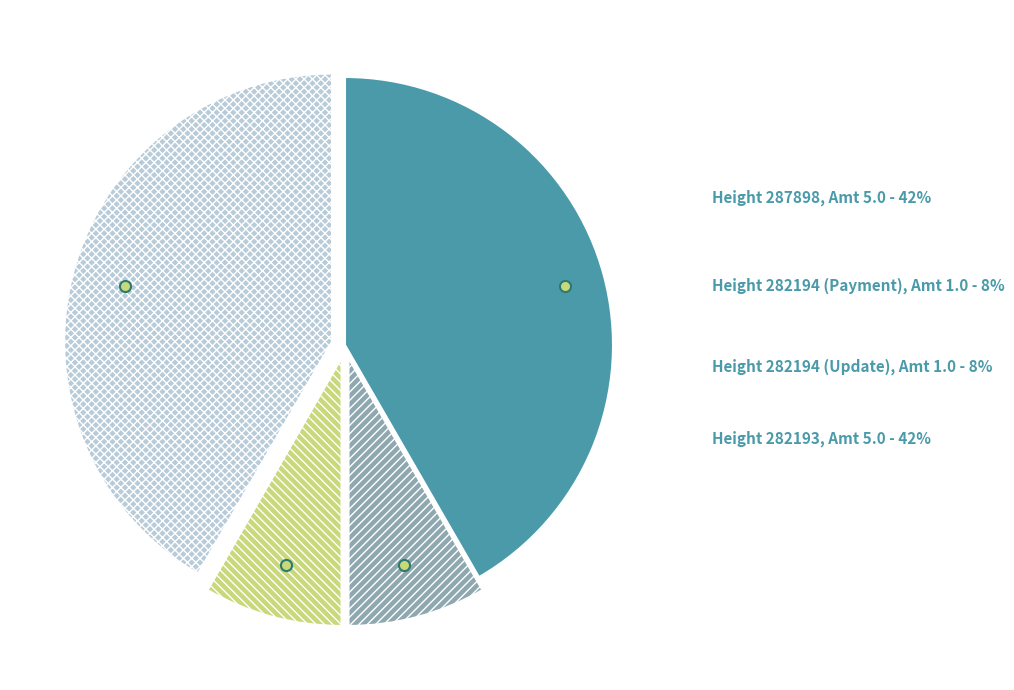

Does any single category account for the majority?

No